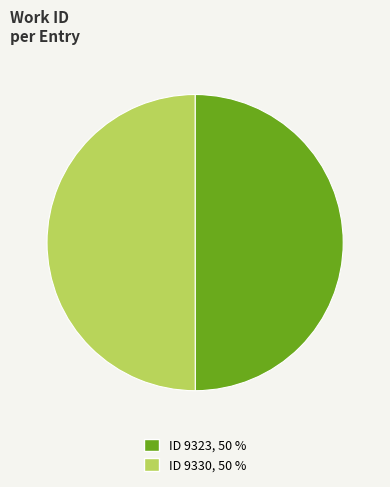

Which category has the smallest portion of the pie?

9323